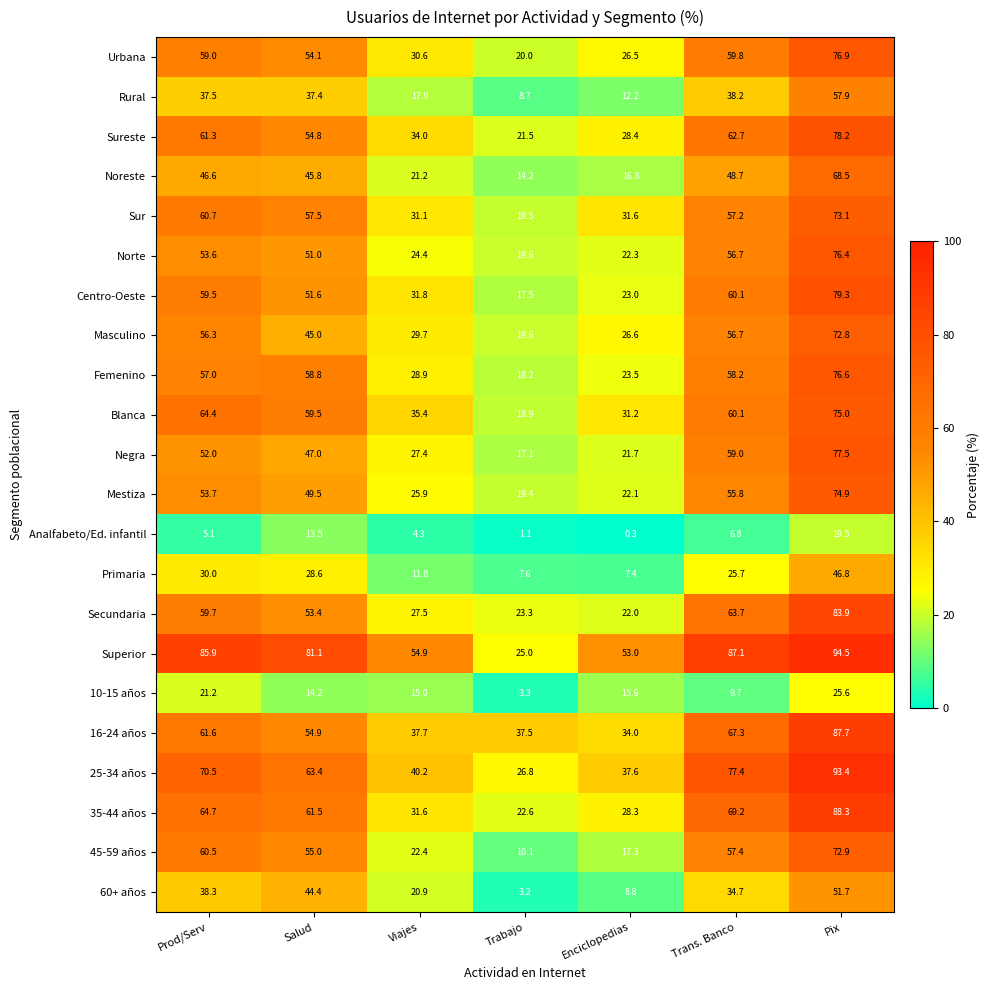

What is the average value of the Sur series?

47.2